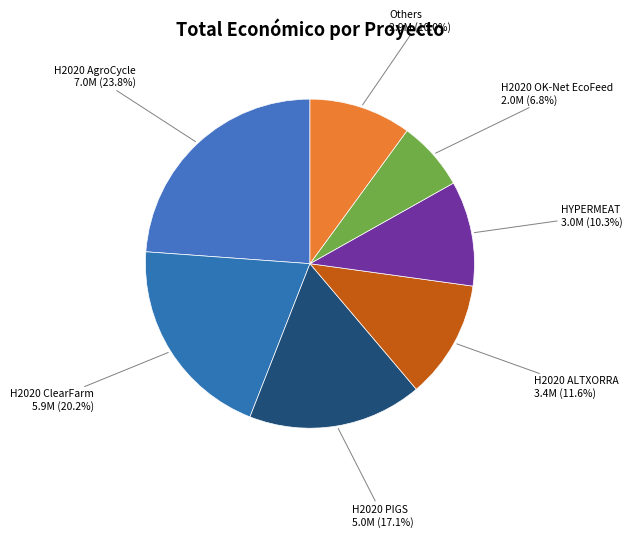

Is there a majority slice in this chart?

No